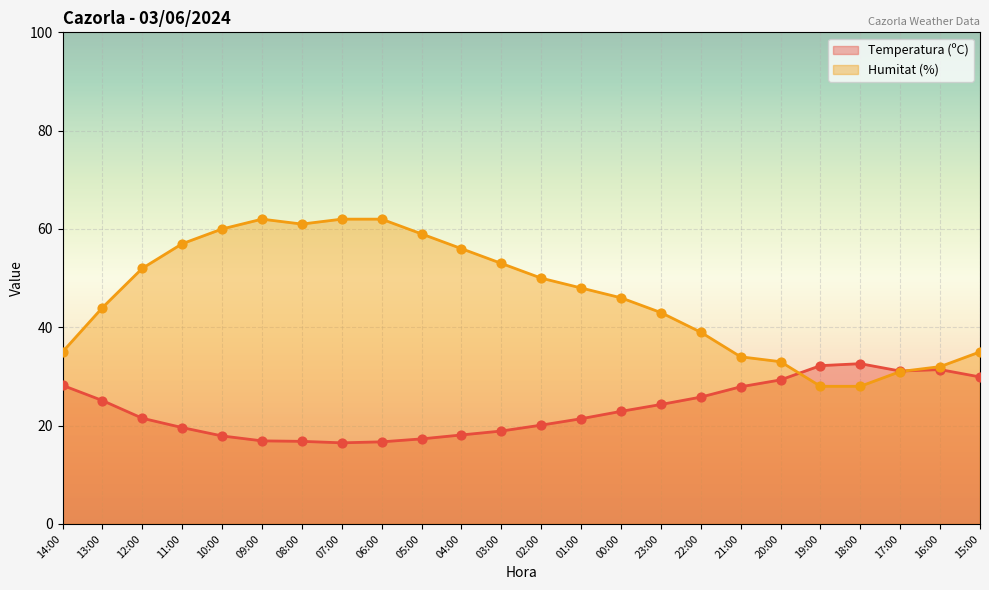

At which category is the sum across all series the highest?

09:00